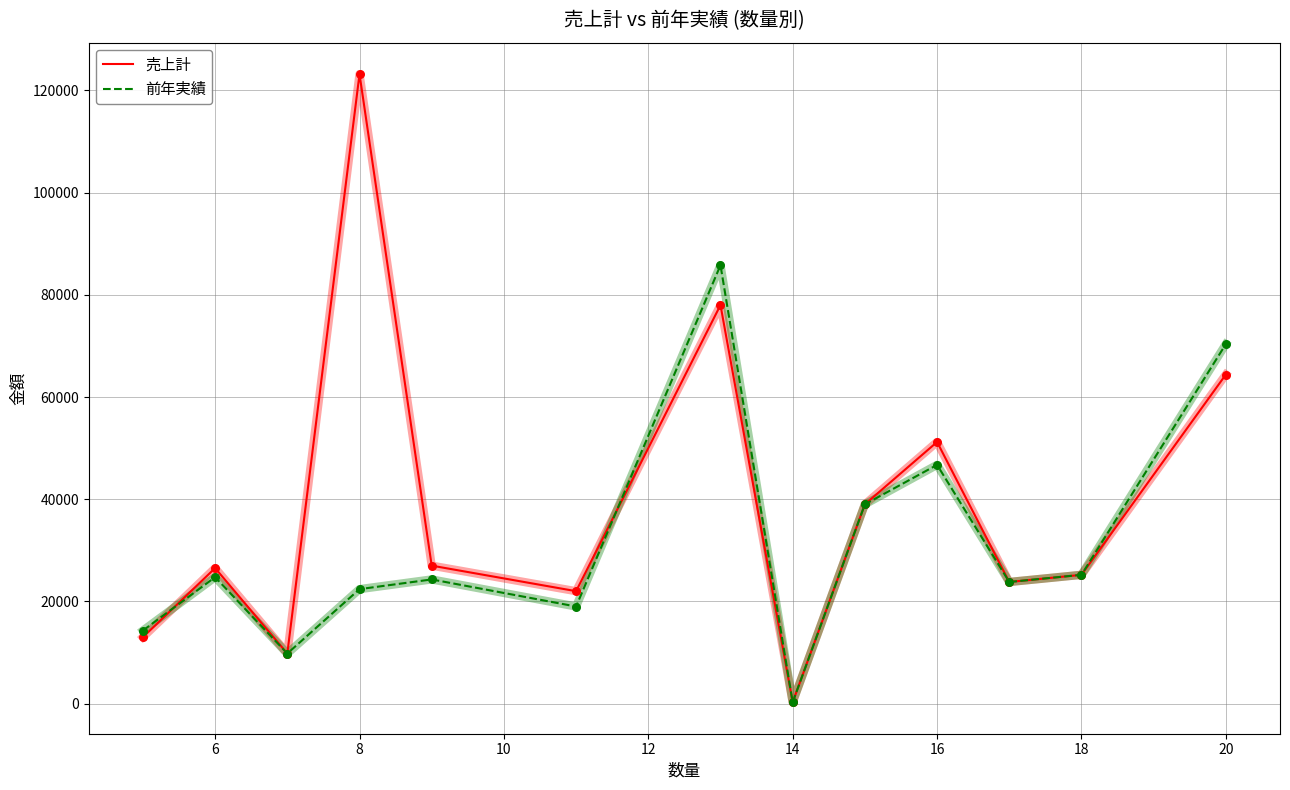

At how many categories does at least one series exceed 113477?

1